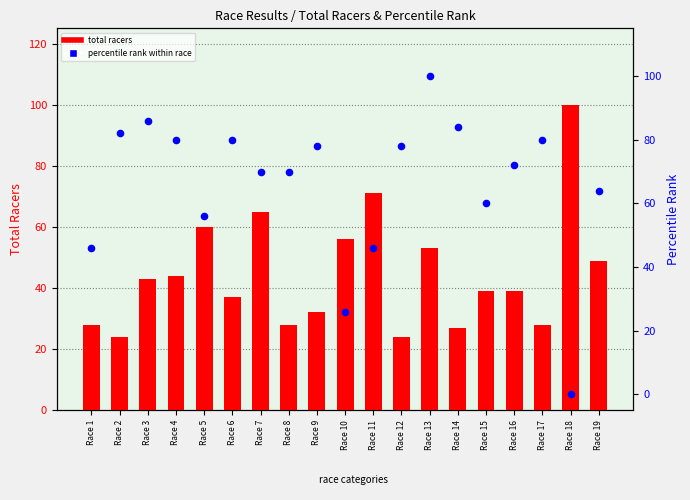

Is the value of total racers at Race 12 greater than the value of percentile rank within race at Race 18?

Yes